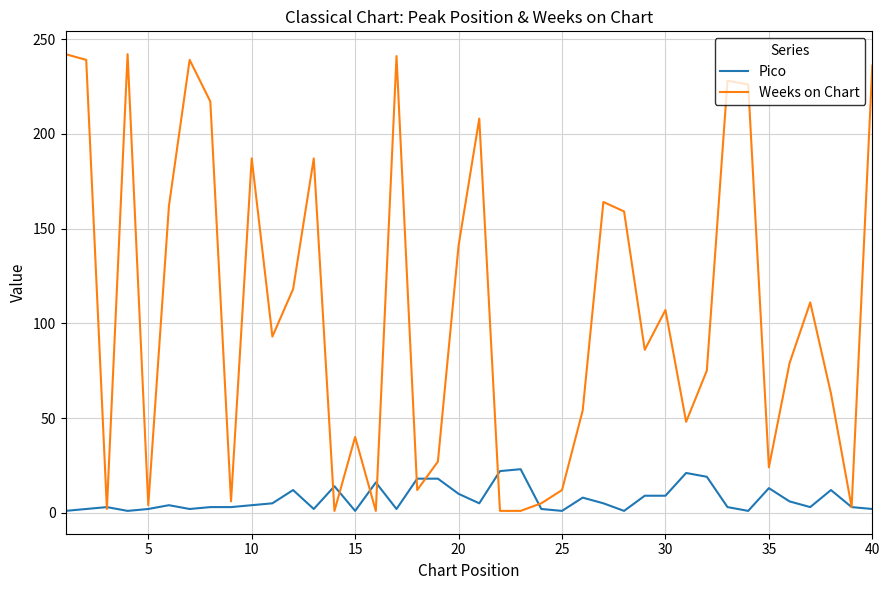

What is the maximum value for Weeks on Chart?

242